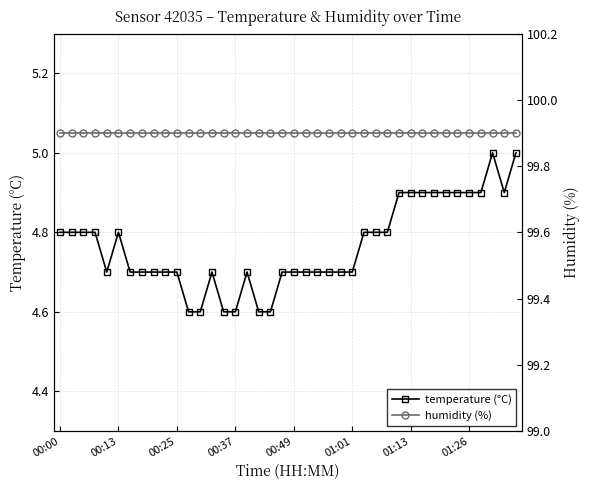

Reading left to right, list all the values displayed in this chart.

temperature (°C): 4.8	4.8	4.8	4.8	4.7	4.8	4.7	4.7	4.7	4.7	4.7	4.6	4.6	4.7	4.6	4.6	4.7	4.6	4.6	4.7	4.7	4.7	4.7	4.7	4.7	4.7	4.8	4.8	4.8	4.9	4.9	4.9	4.9	4.9	4.9	4.9	4.9	5.0	4.9	5.0
humidity (%): 99.9	99.9	99.9	99.9	99.9	99.9	99.9	99.9	99.9	99.9	99.9	99.9	99.9	99.9	99.9	99.9	99.9	99.9	99.9	99.9	99.9	99.9	99.9	99.9	99.9	99.9	99.9	99.9	99.9	99.9	99.9	99.9	99.9	99.9	99.9	99.9	99.9	99.9	99.9	99.9